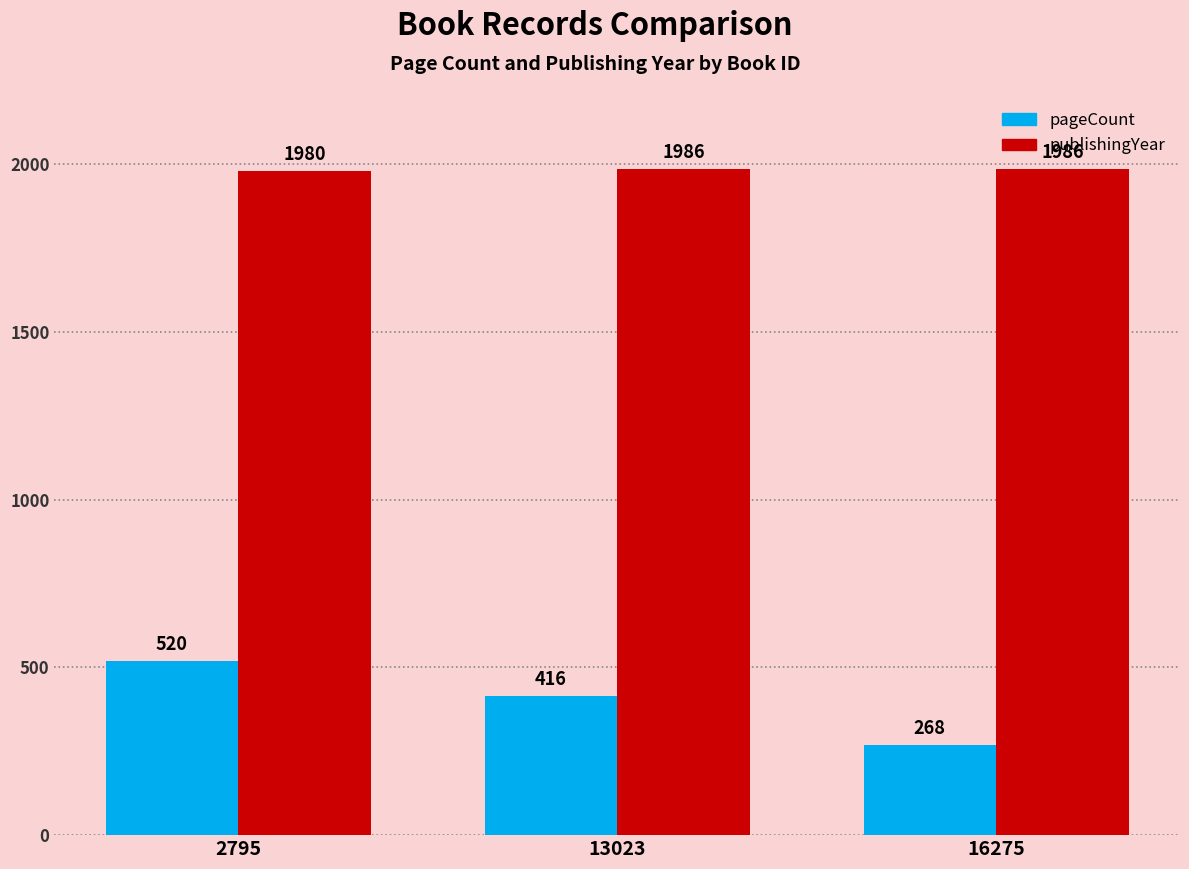

How many publishingYear values are between 1980 and 1986?

3